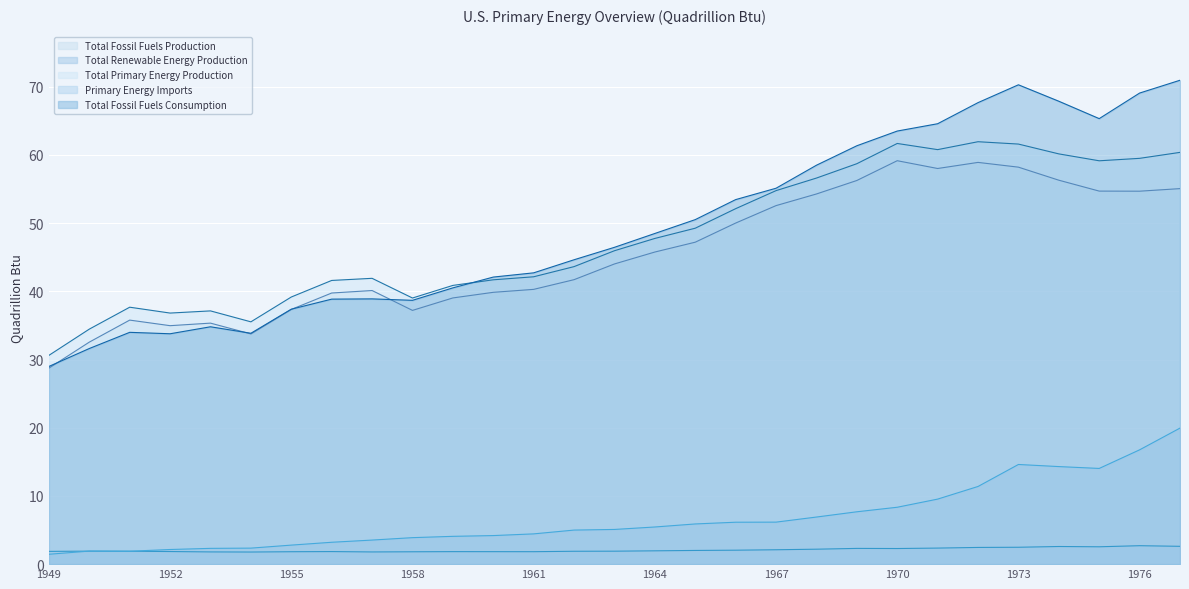

How many lines are shown in the chart?

5